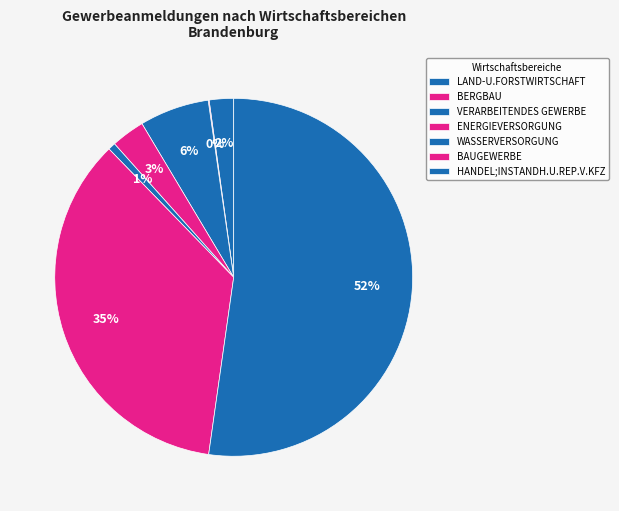

Is it true that WASSERVERSORGUNG is 11% of the pie?

False